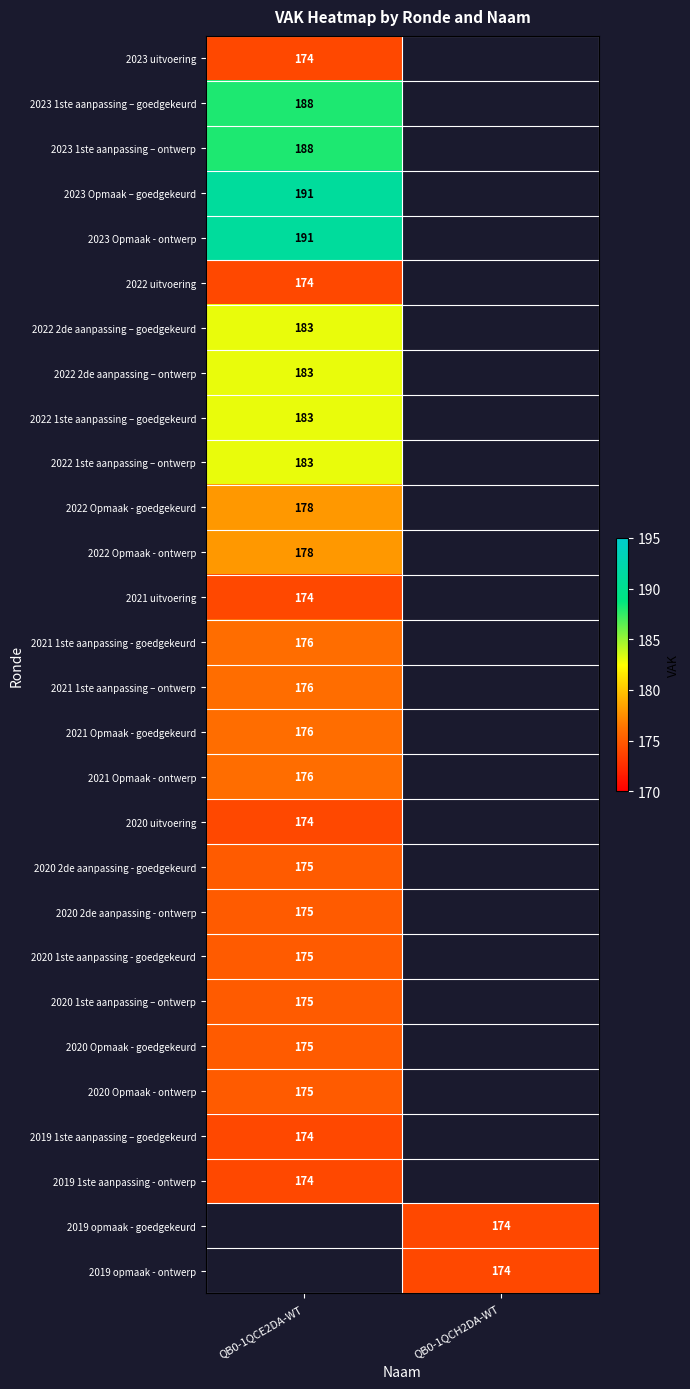

True or false: 2020 1ste aanpassing - goedgekeurd has a value of 175 at QB0-1QCE2DA-WT.

True